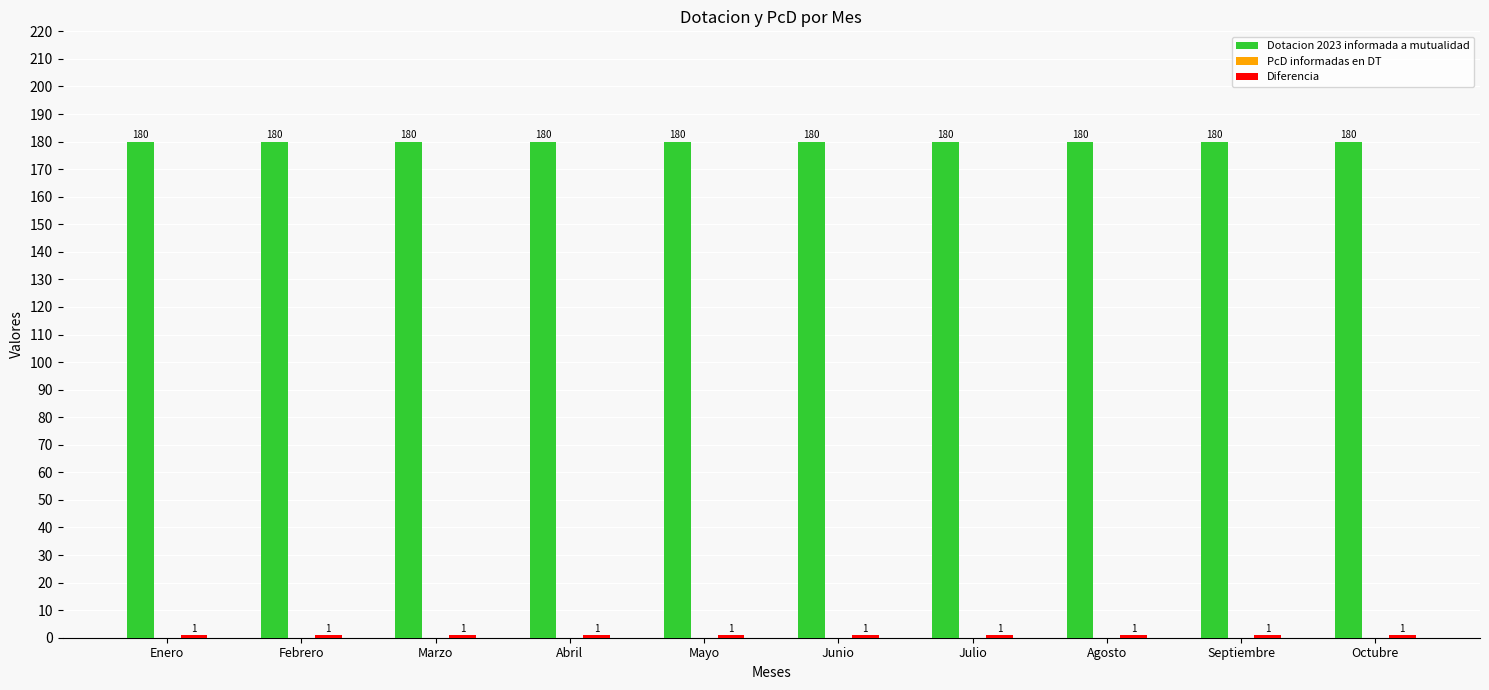

What is the highest value of the Dotacion 2023 informada a mutualidad series?

180